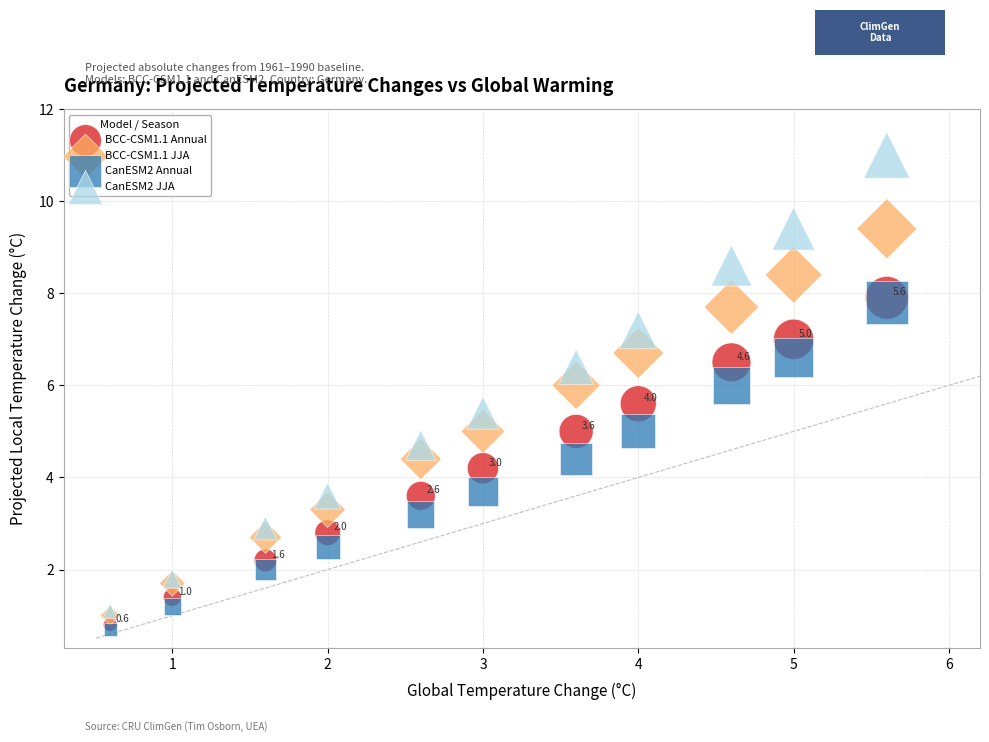

Which series reaches the maximum Y coordinate?

CanESM2 JJA